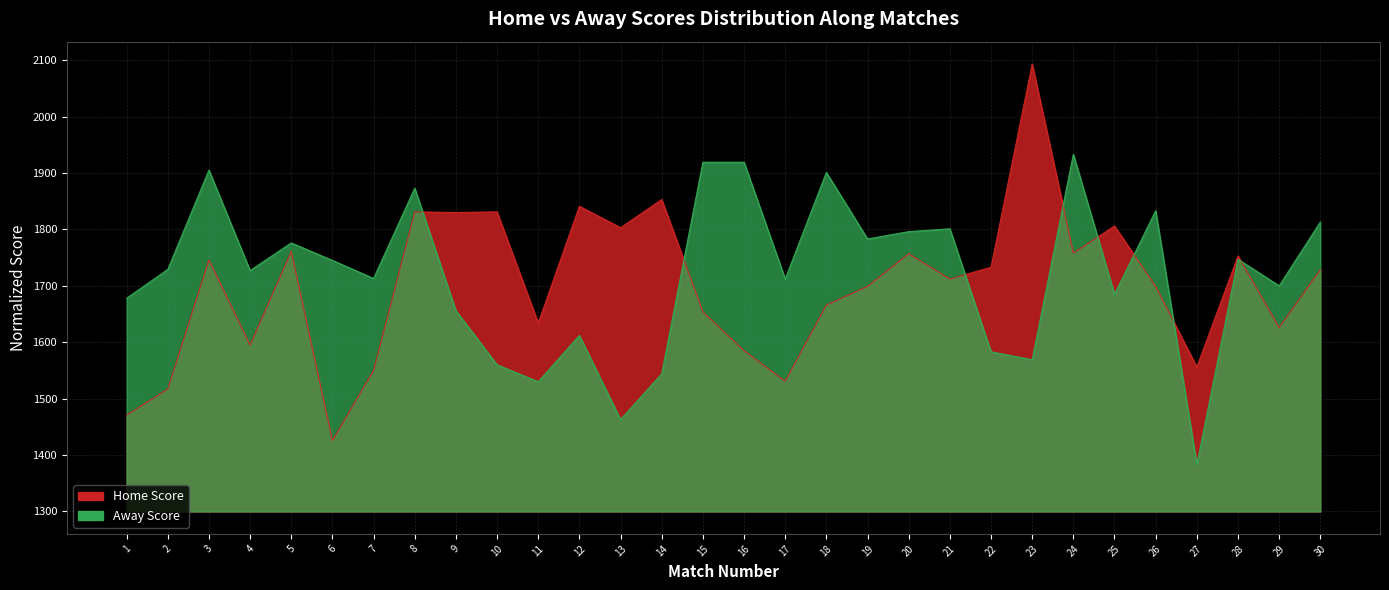

How many interior local valleys does the Home Score series have?

10